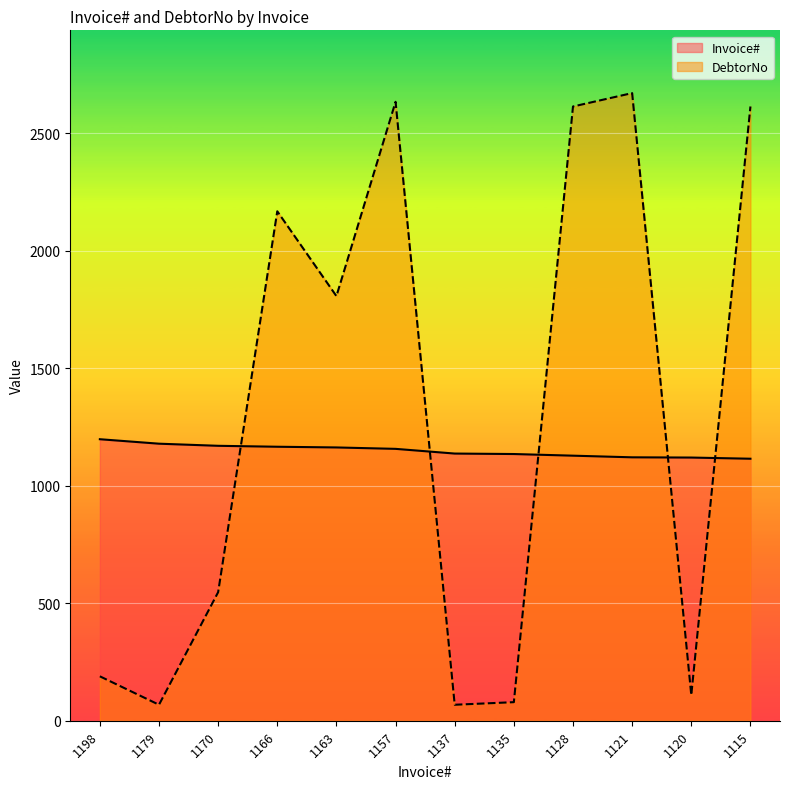

Which series has the largest total across all categories?

DebtorNo